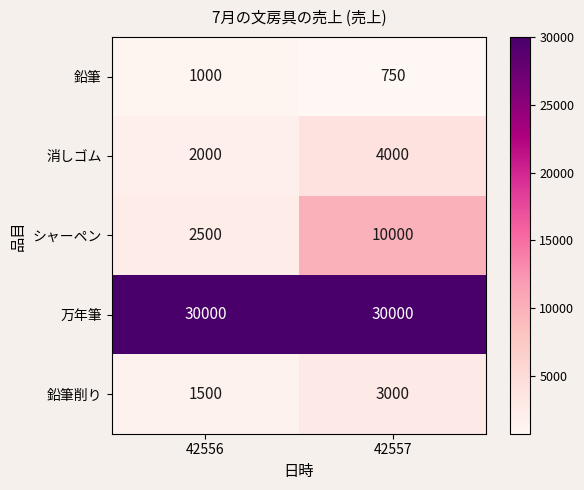

At how many categories does at least one series exceed 26765?

2